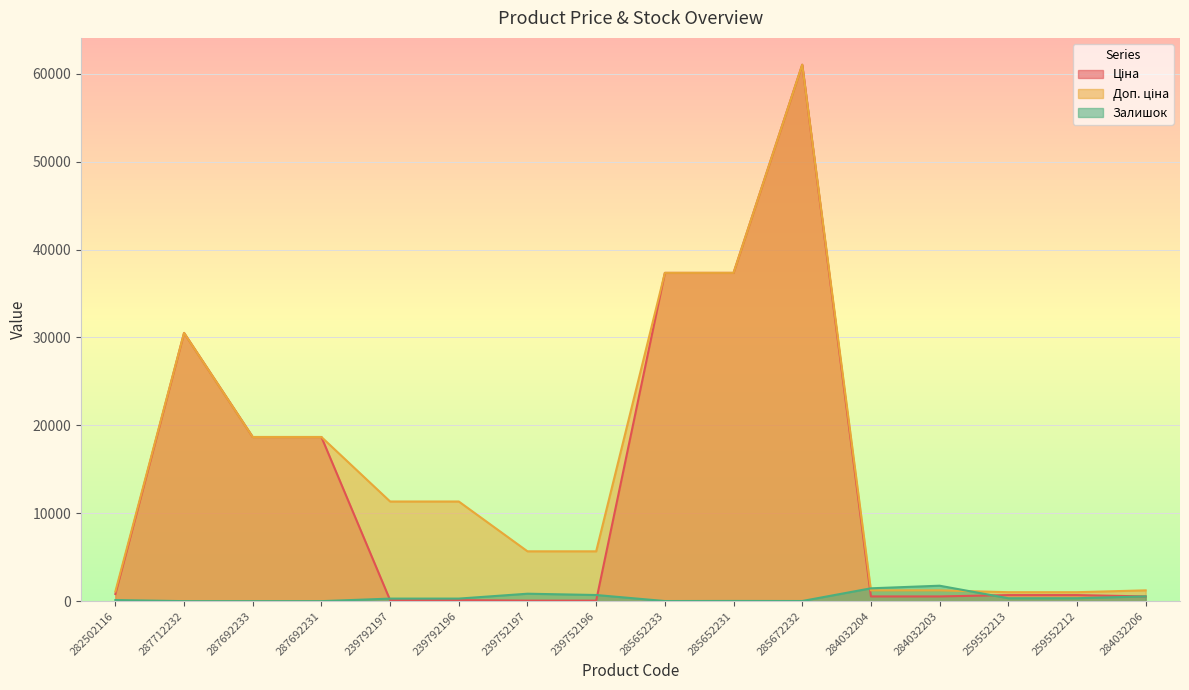

What is the difference between the second highest and second lowest values in the Ціна series?

37286.3